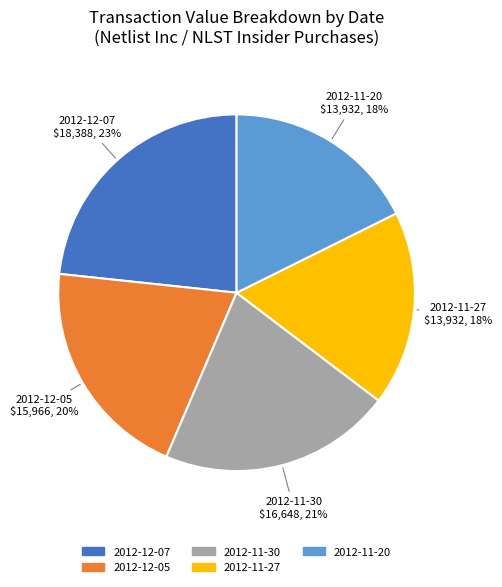

Is the sum of 2012-11-27 and 2012-12-07 greater than half?

No